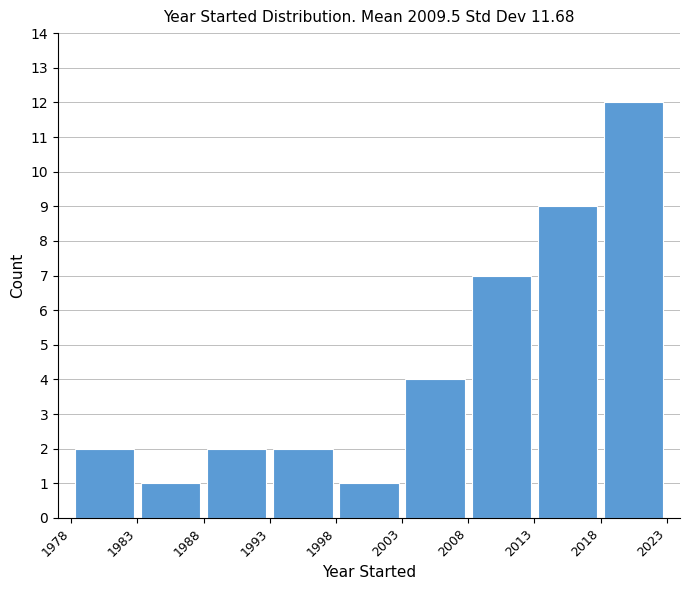

How tall is the bar that spans 1983 to 1988 on the x-axis? The values are not printed on the chart, so give them approximately, as read against the axis.

1